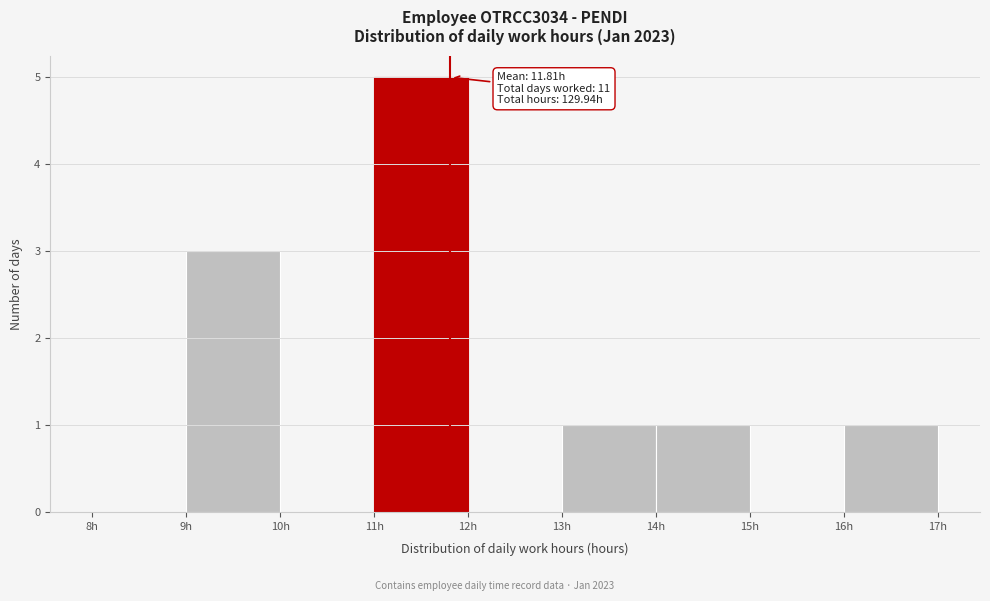

Over which range of the x-axis is the bar tallest?

11 to 12